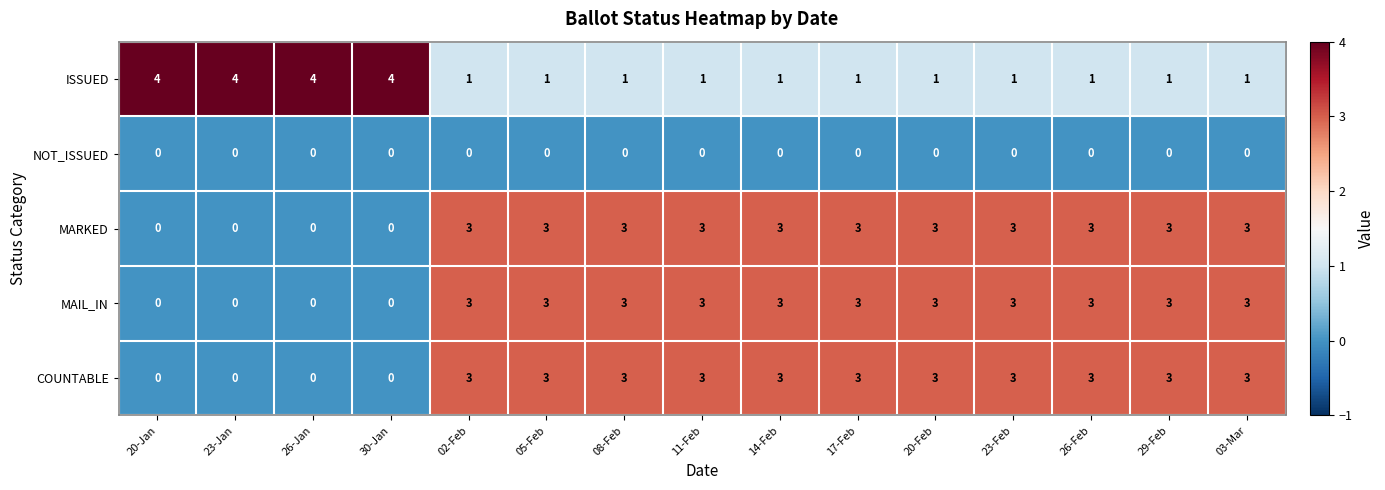

What is the difference between the maximum and minimum values in the COUNTABLE series?

3